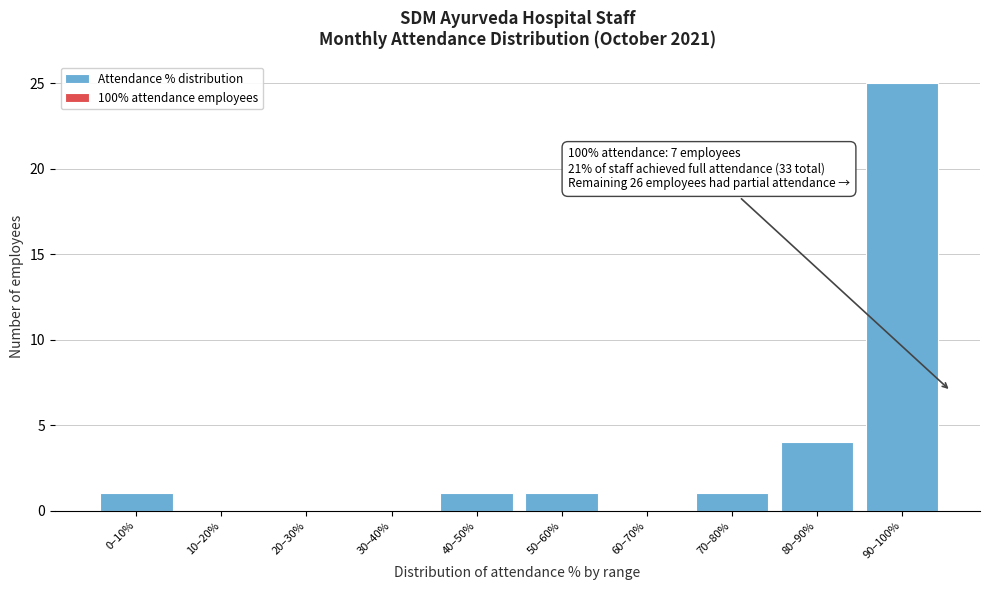

Reading left to right, transcribe all the data shown in this chart.

0–10%=1	10–20%=0	20–30%=0	30–40%=0	40–50%=1	50–60%=1	60–70%=0	70–80%=1	80–90%=4	90–100%=25